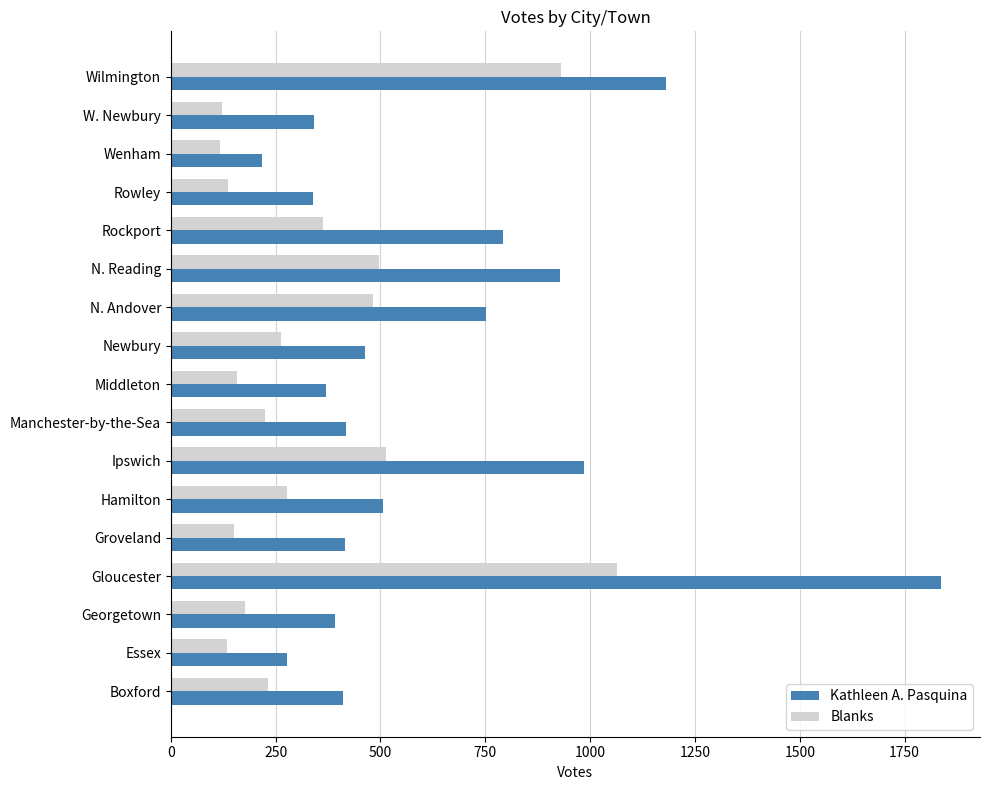

At Hamilton, list the series in order from smallest to largest.

Blanks, Kathleen A. Pasquina